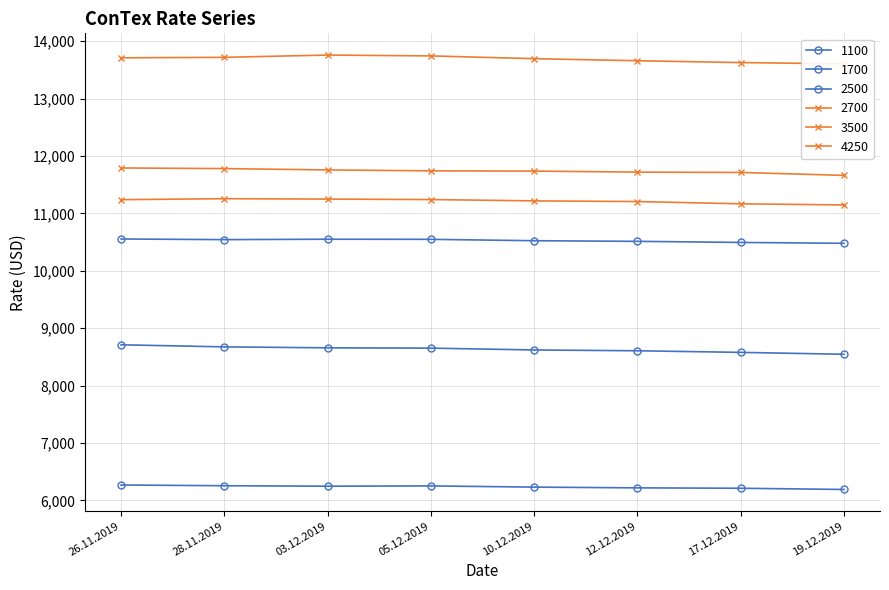

The 1100 series shows 2108 at 26.11.2019. True or false?

False